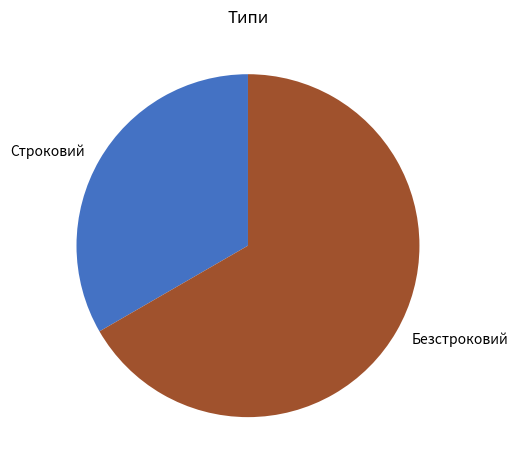

Rank the categories by value from lowest to highest.

Строковий, Безстроковий